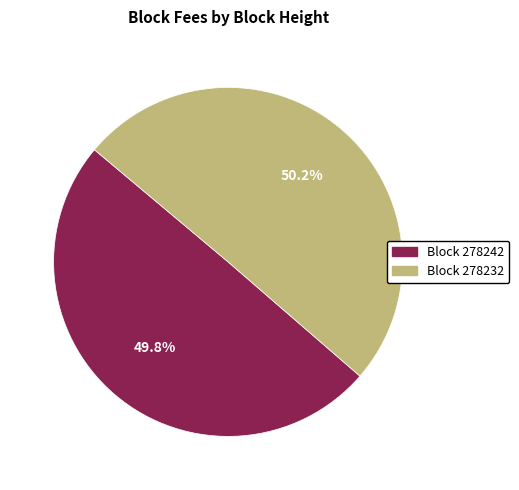

Count the number of slices in the pie.

2